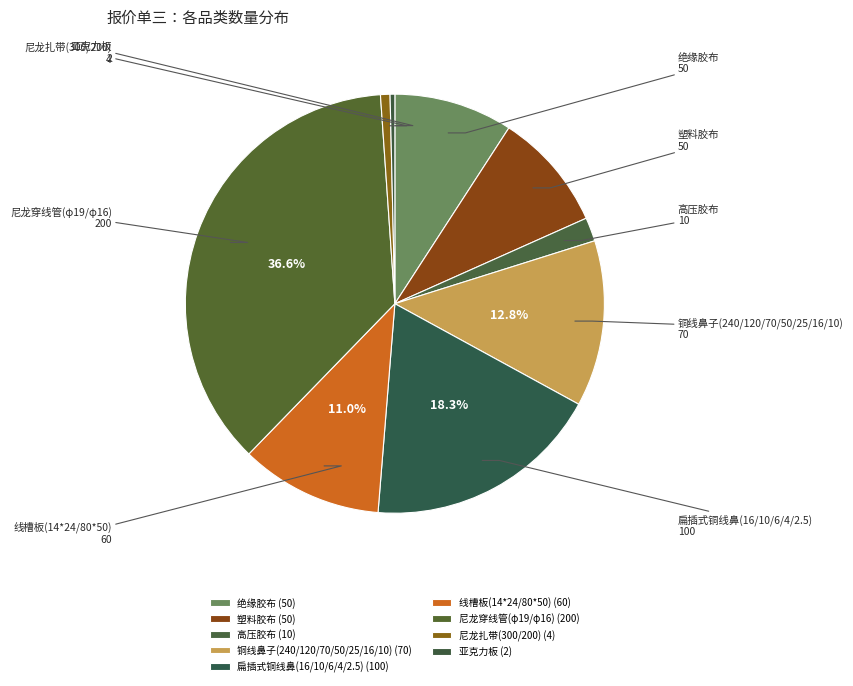

Is there any slice that represents more than half of the pie?

No